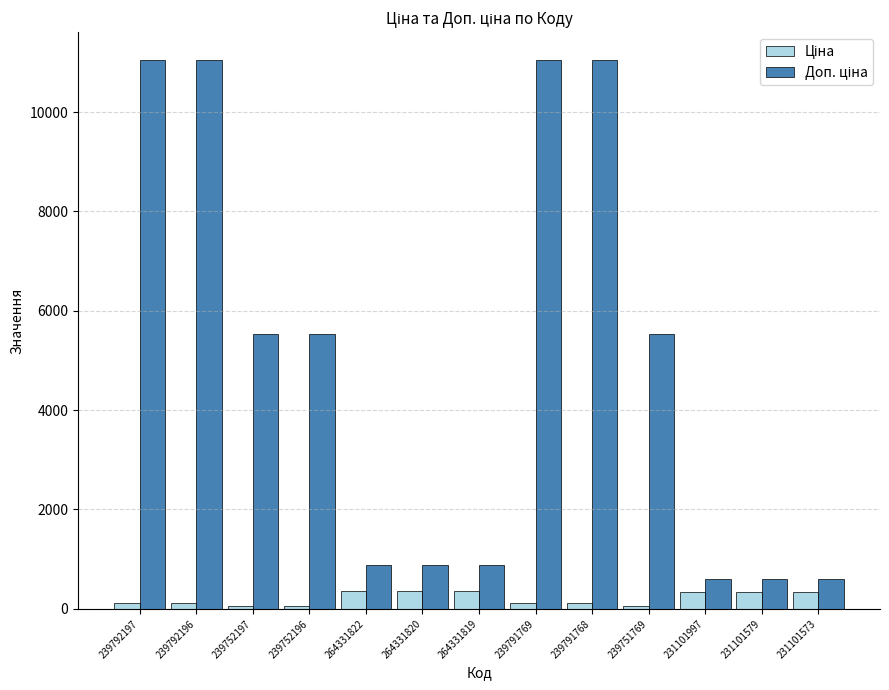

How many series are shown in this chart?

2